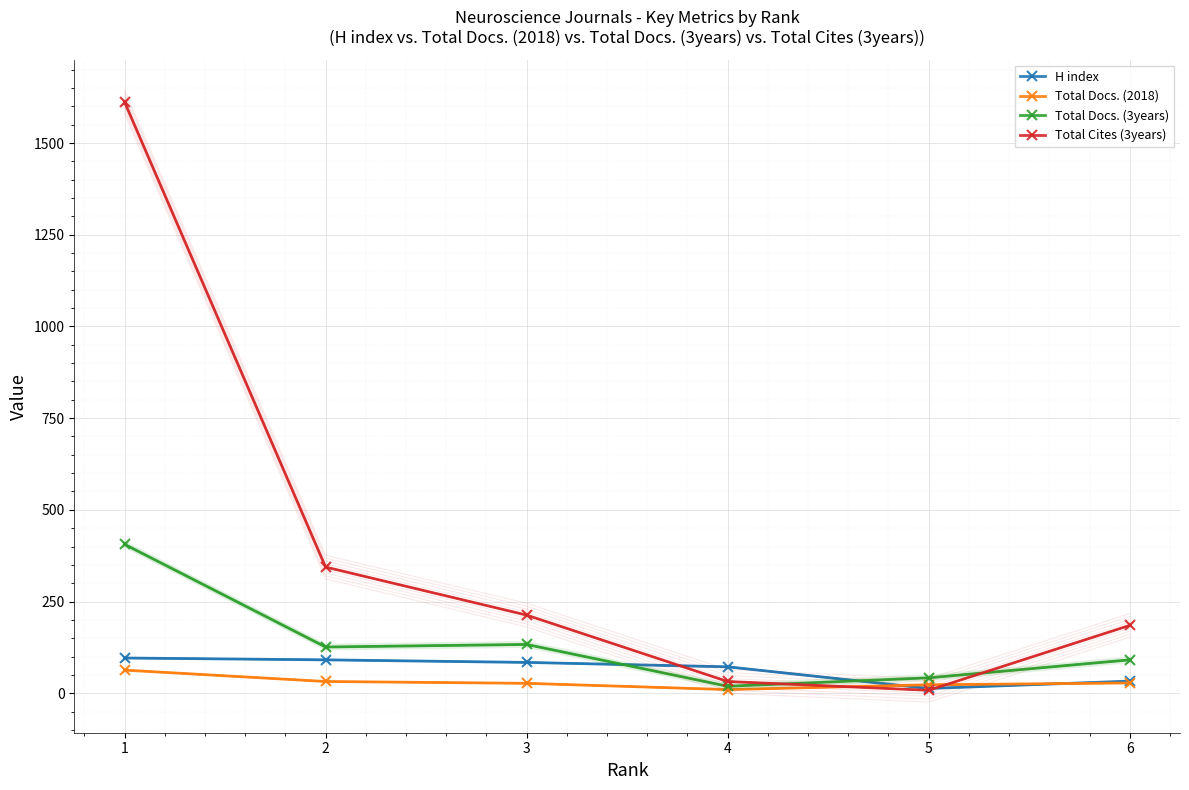

The Total Docs. (3years) series shows 406 at 1. True or false?

True